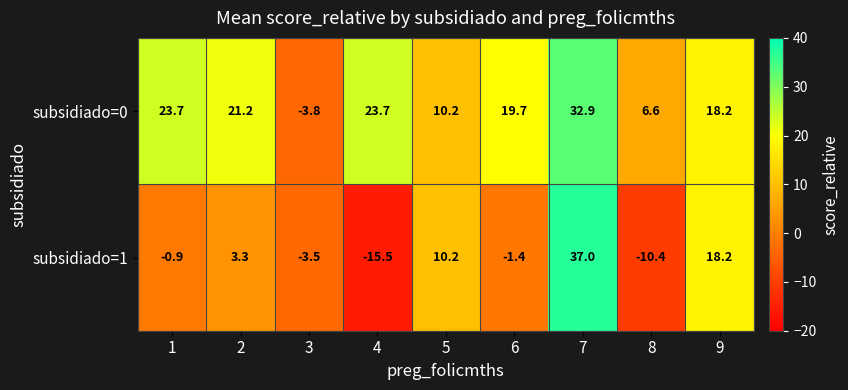

Reading left to right, what are all the values shown in this chart?

subsidiado=0: 1=23.7	2=21.2	3=-3.8	4=23.7	5=10.2	6=19.7	7=32.9	8=6.6	9=18.2
subsidiado=1: 1=-0.9	2=3.3	3=-3.5	4=-15.5	5=10.2	6=-1.4	7=37.0	8=-10.4	9=18.2